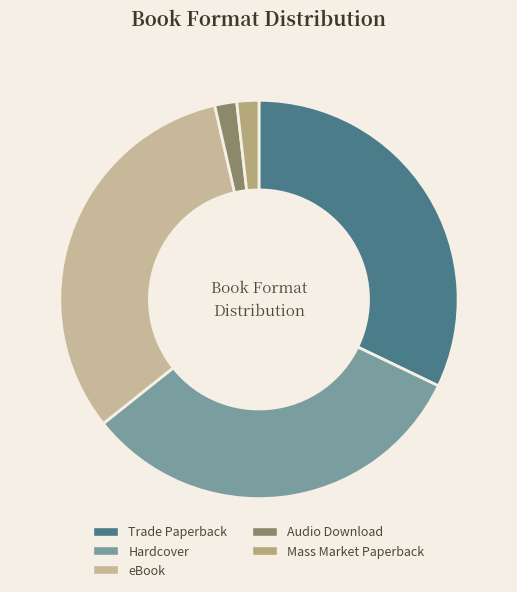

Is there any slice that represents more than half of the pie?

No